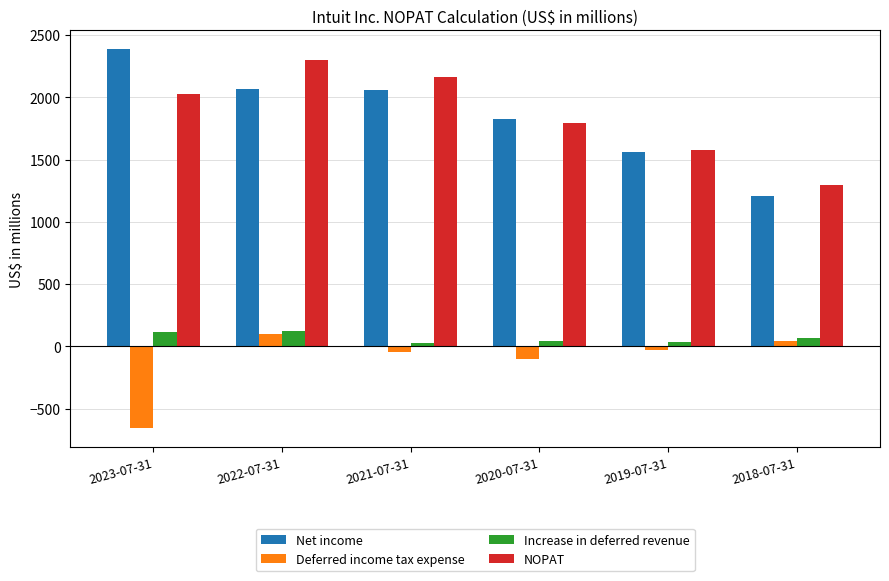

At which category is the sum across all series the highest?

2022-07-31